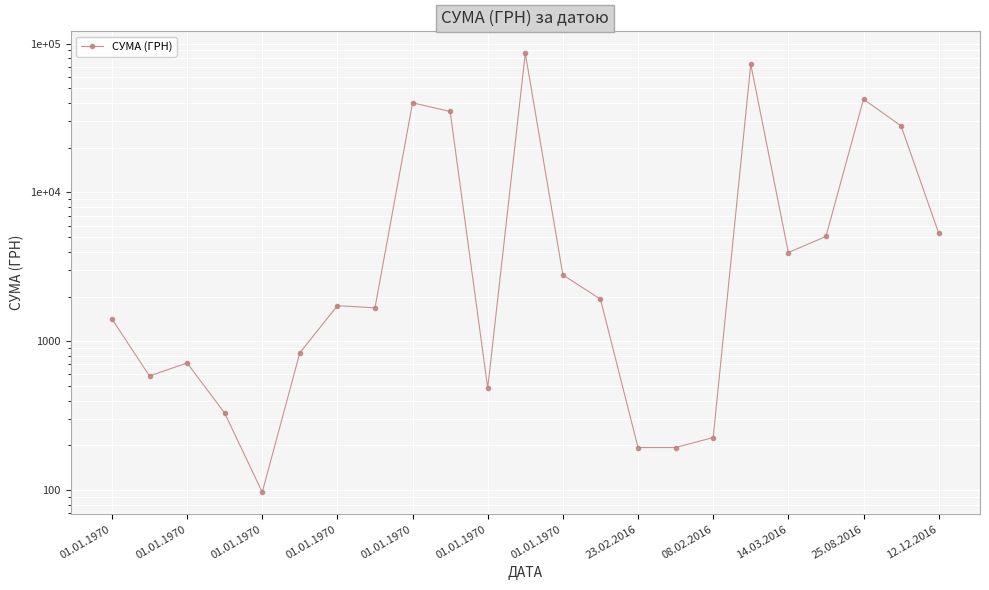

What is the difference between the second highest and minimum values?

72575.0